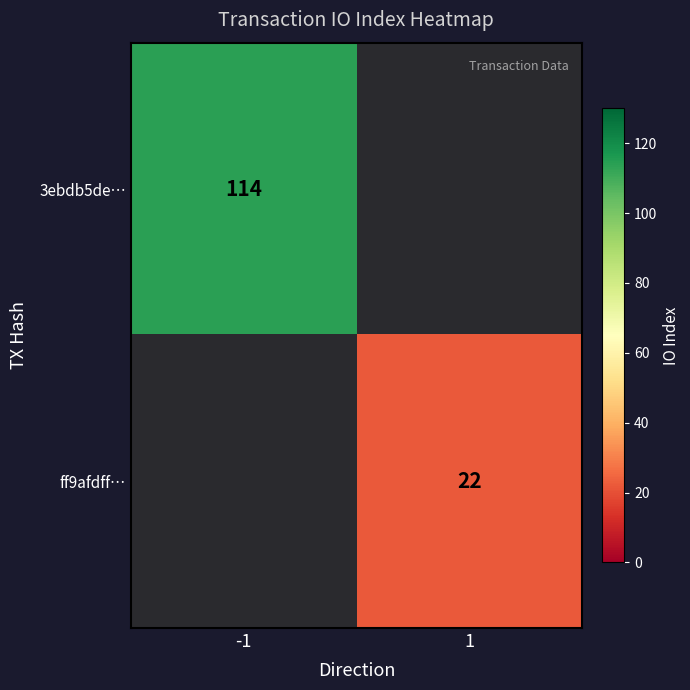

The 3ebdb5de… series shows 63 at -1. True or false?

False